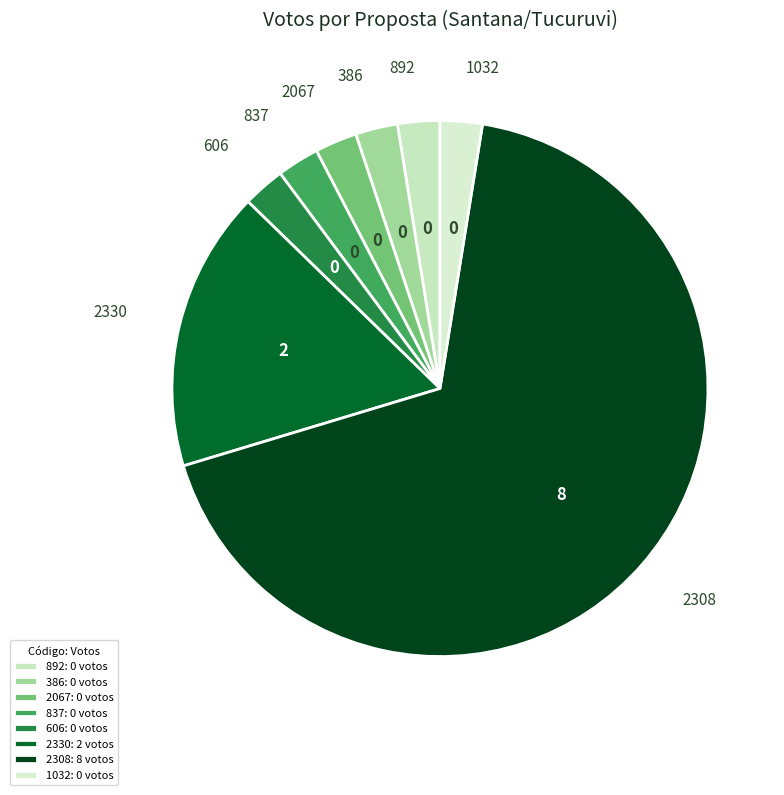

Between 1032 and 386, which is larger?

1032